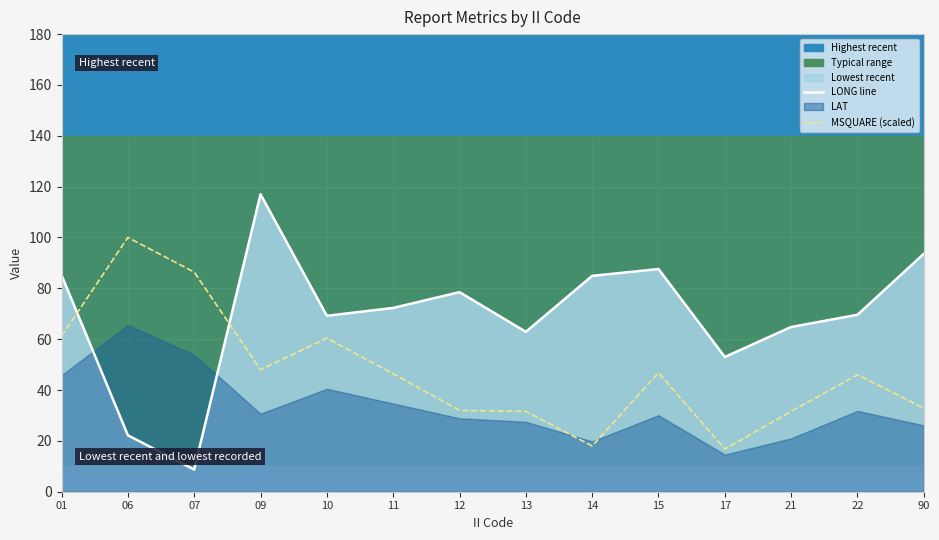

Rank the categories by LONG line value from highest to lowest.

09, 90, 15, 01, 14, 12, 11, 22, 10, 21, 13, 17, 06, 07